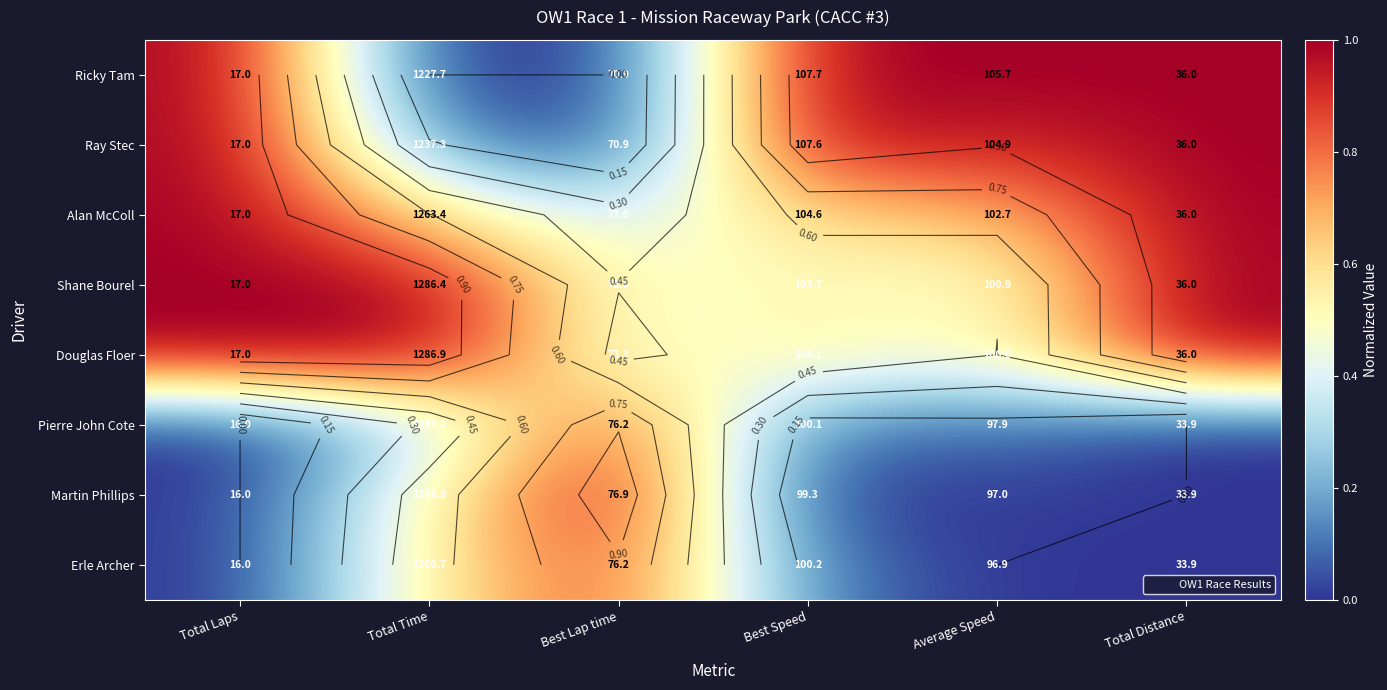

Is it true that Douglas Floer equals 1.0 at Total Laps?

True